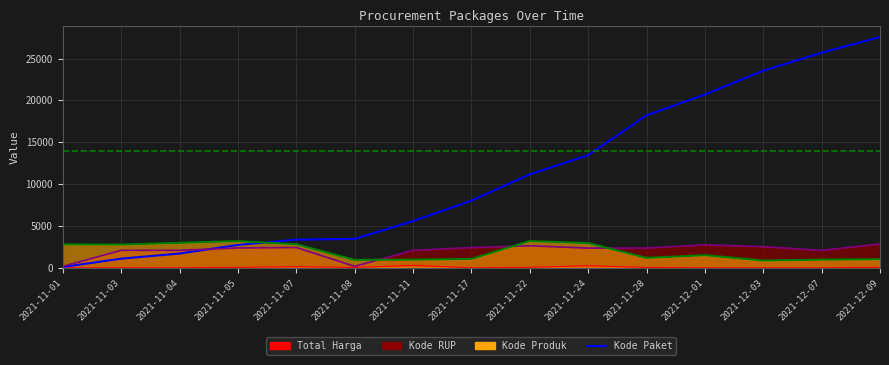

Reading left to right, transcribe all the data shown in this chart.

92.8	1089.8	1706.0	2730.4	3364.6	3454.4	5578.2	8022.4	11165.2	13455.8	18220.2	20708.2	23556.6	25703.2	27575.2